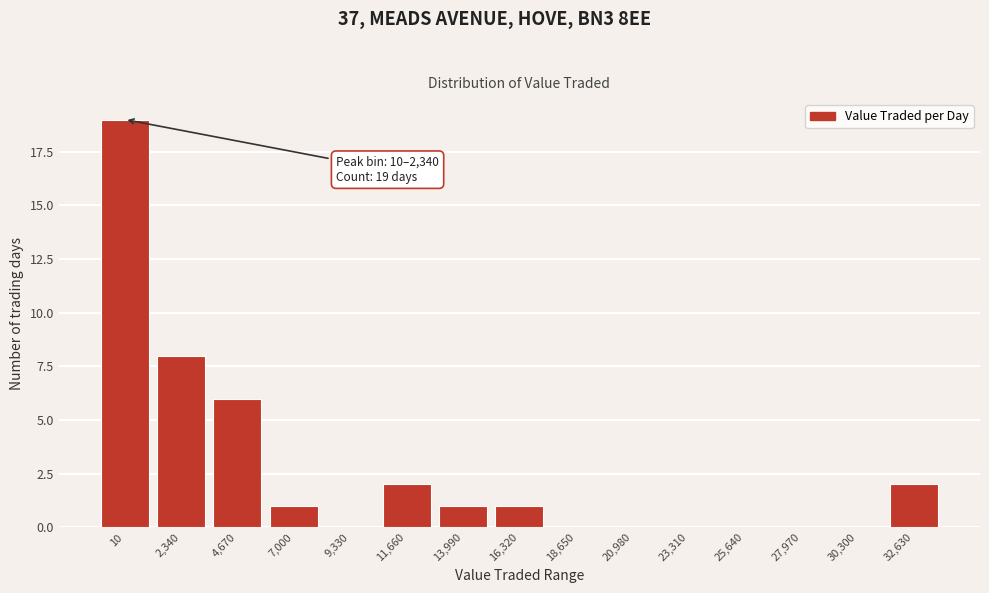

Reading left to right, what are all the values shown in this chart?

10=19	2,340=8	4,670=6	7,000=1	9,330=0	11,660=2	13,990=1	16,320=1	18,650=0	20,980=0	23,310=0	25,640=0	27,970=0	30,300=0	32,630=2